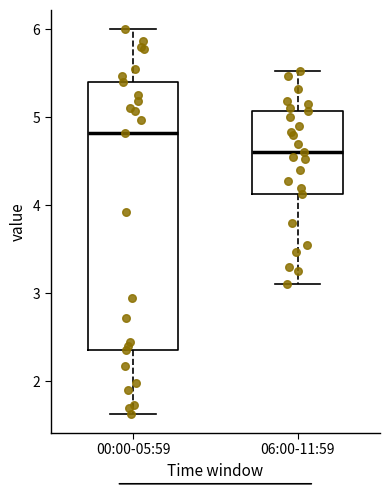

Which box's median line is the highest?

00:00-05:59